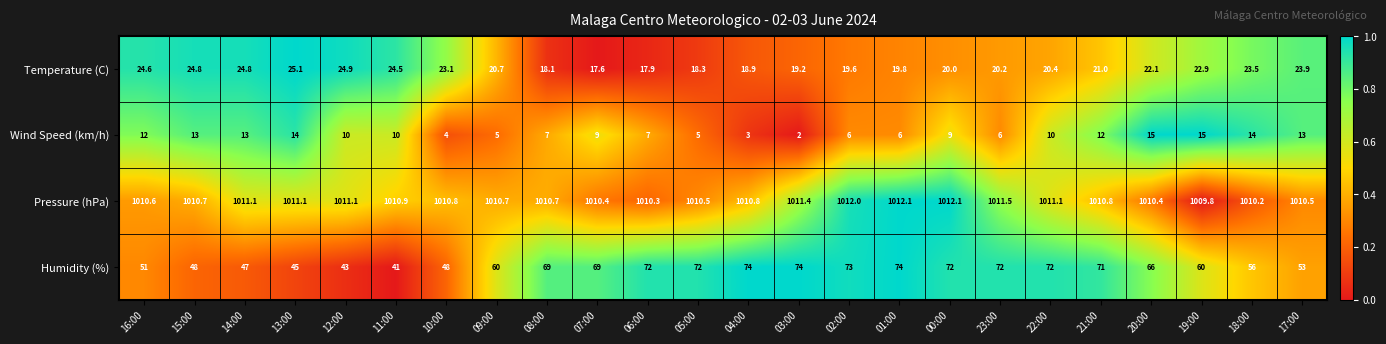

Which label corresponds to the smallest value in the chart?

03:00